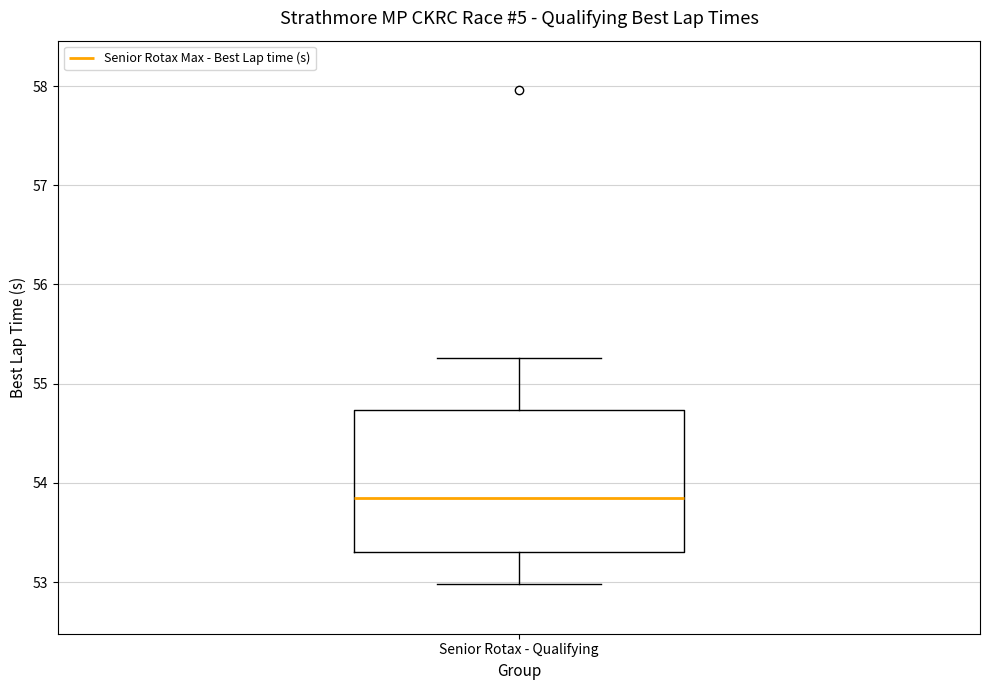

Transcribe this box plot: give where the median line is, the range the box spans, and where the two whiskers end, as read against the y-axis. The values are not printed on the chart, so give them approximately, as read against the axis.

median 53.8, box 53.3 to 54.7, whiskers 53.0 to 55.3